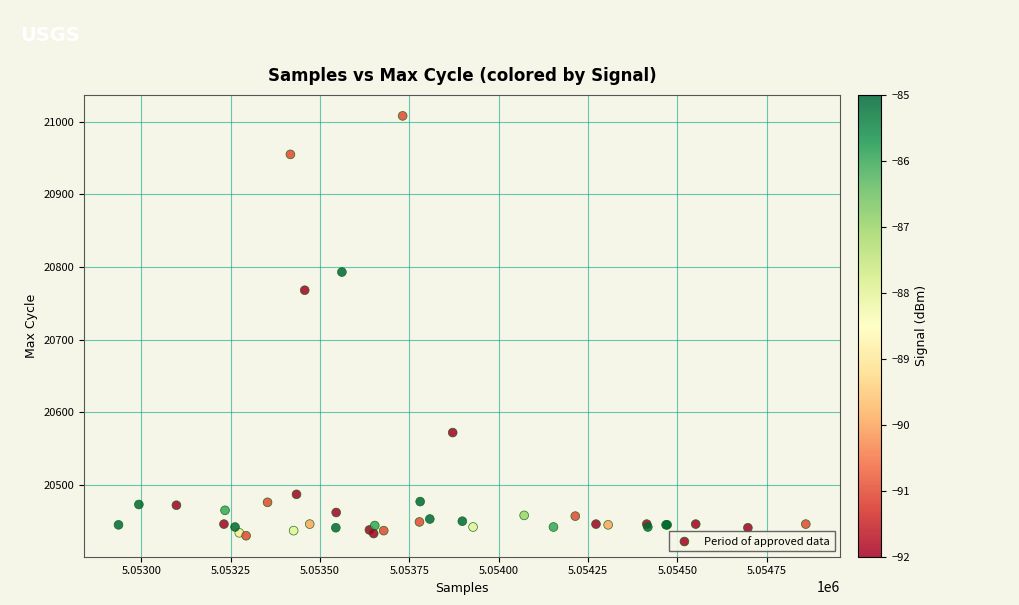

What Y value in the scatter plot is closest to 20719?

20768